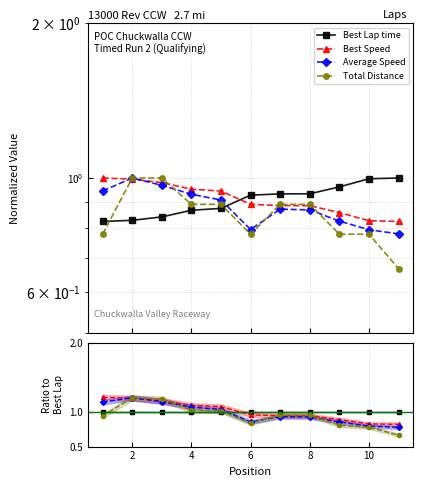

Rank the series at 2 from highest to lowest value.

Average Speed, Total Distance, Best Speed, Best Lap time